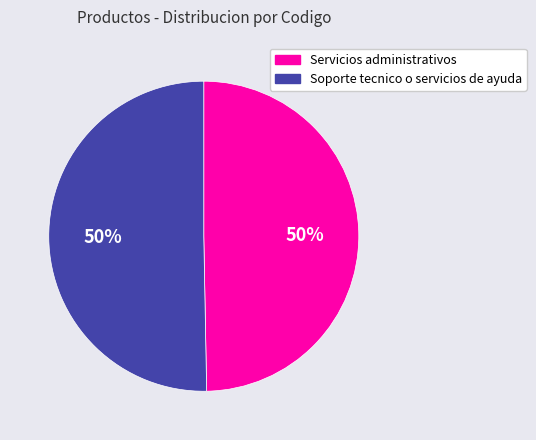

Do Servicios administrativos and Soporte tecnico o servicios de ayuda together represent more than half of the pie?

Yes